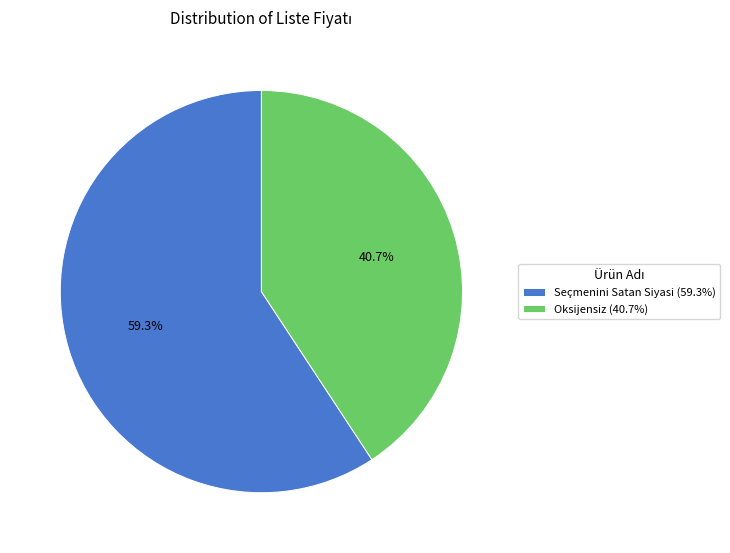

How much of the chart is everything except Seçmenini Satan Siyasi?

40.7%